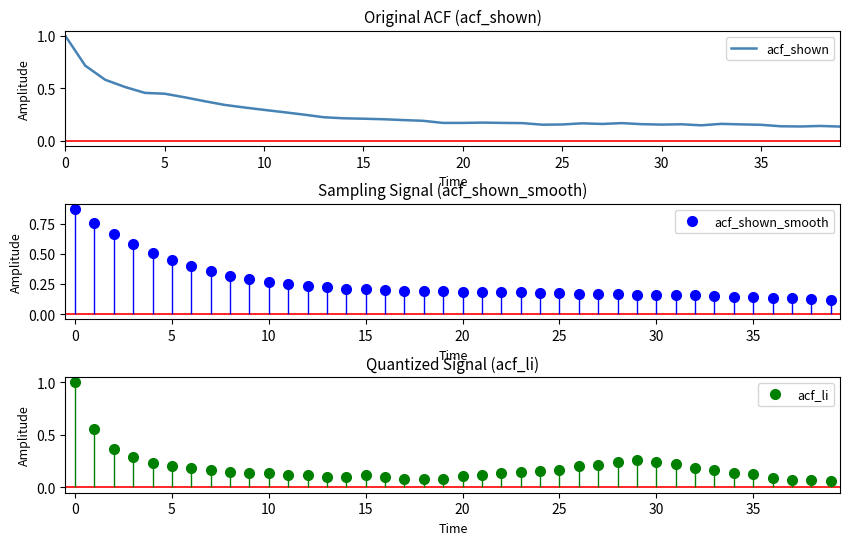

The value of acf_shown at 15 is 0.1. True or false?

False